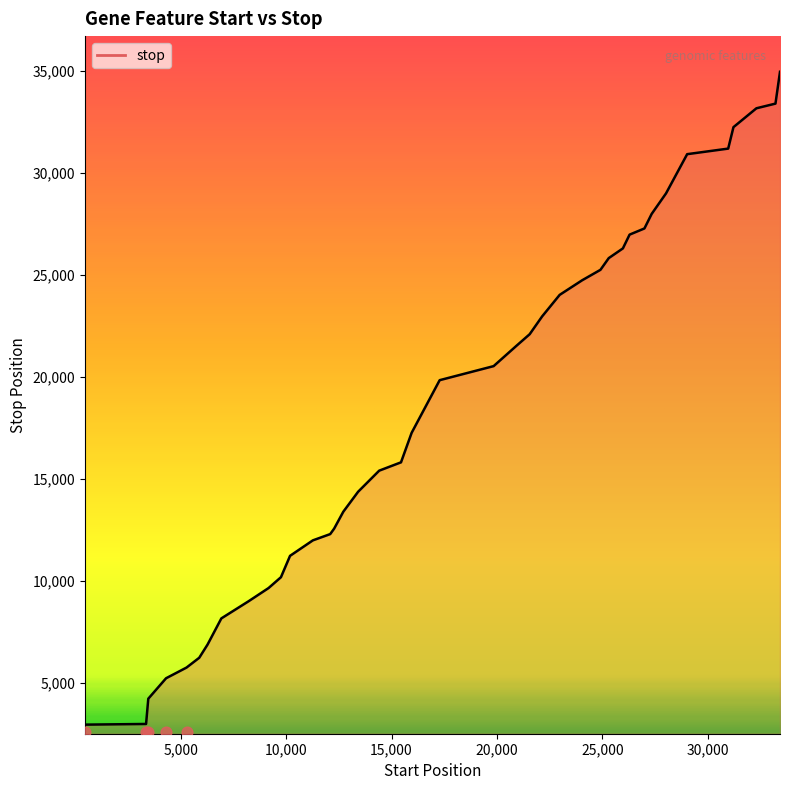

Between 5878 and 25976, which is larger?

25976